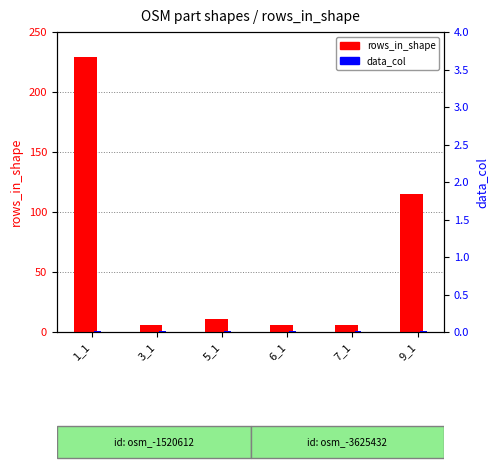

What is the difference between the second highest and second lowest values in the rows_in_shape series?

109